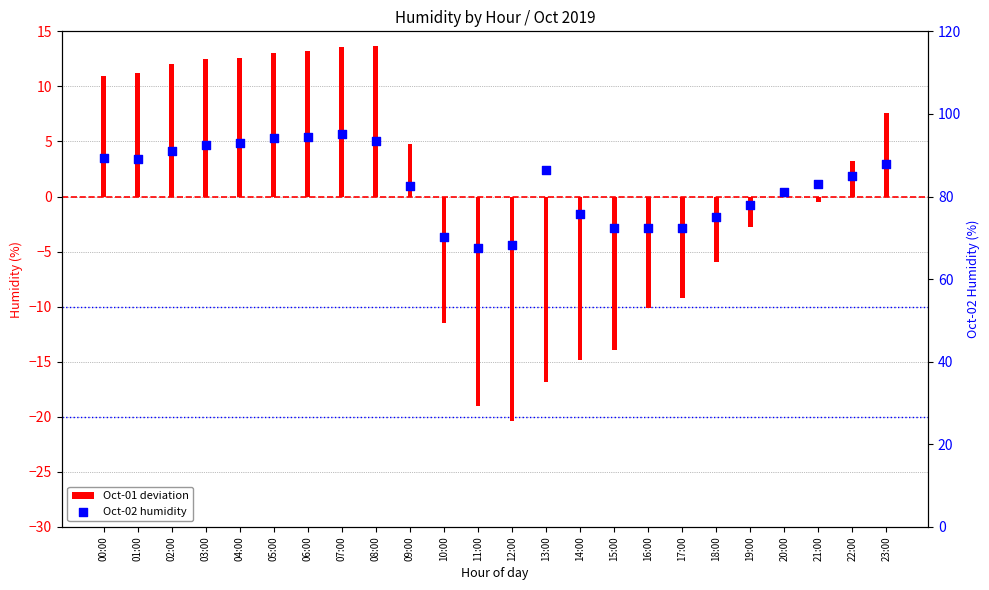

At how many categories does at least one series exceed 1?

24